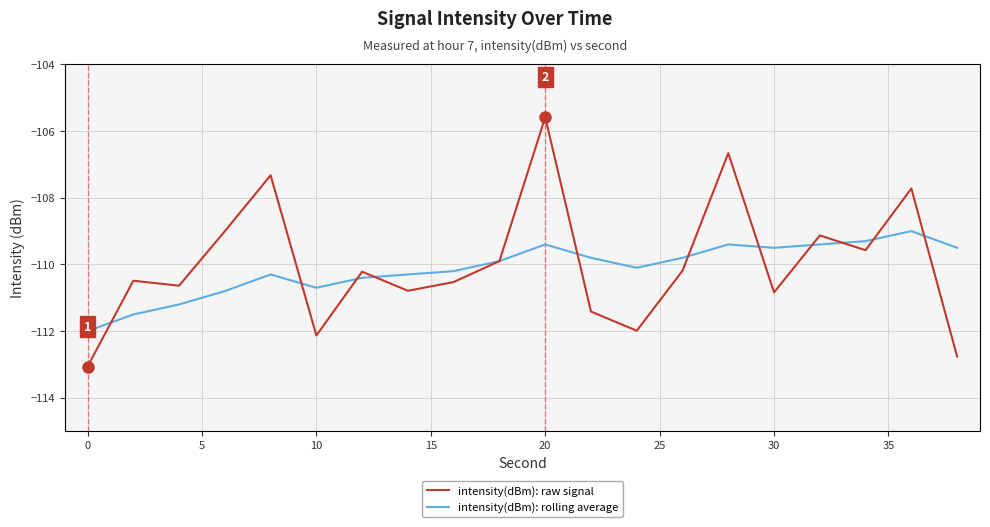

How many lines are shown in the chart?

2